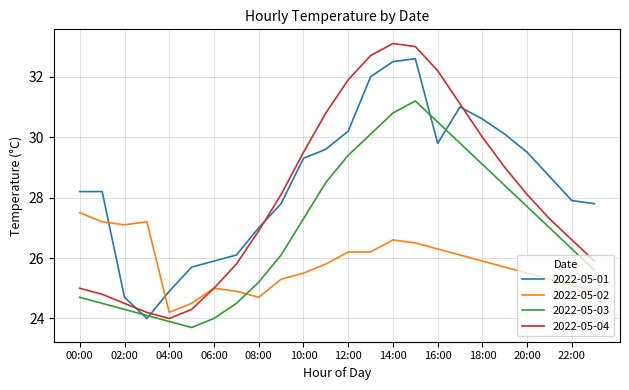

Which series has the widest spread of values?

2022-05-04